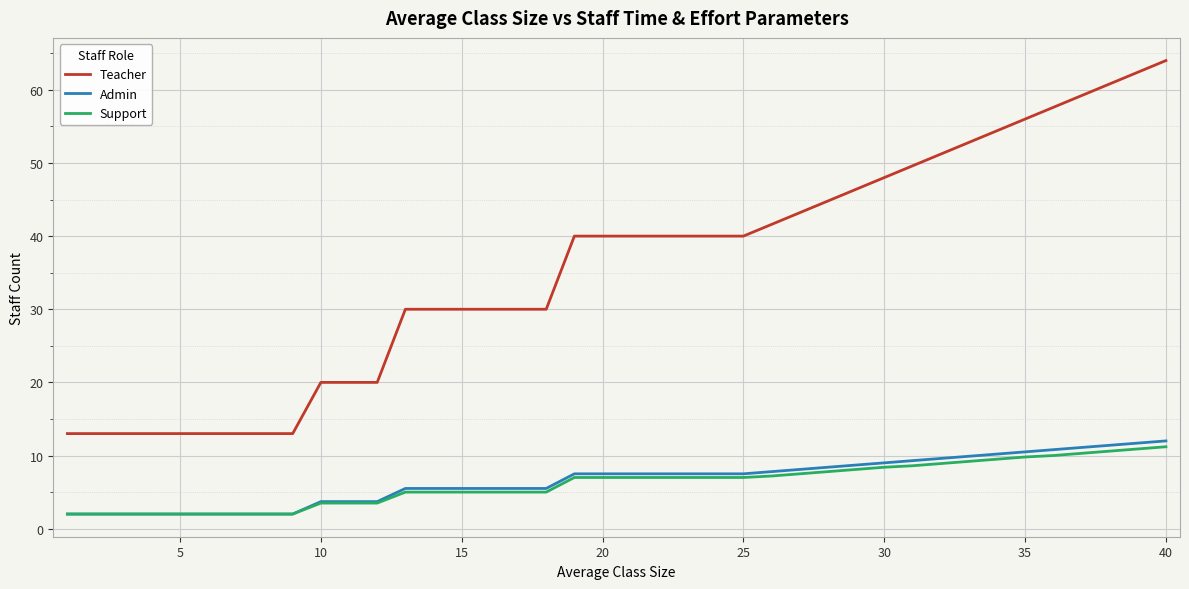

List the series in order of their peak value, lowest first.

Support, Admin, Teacher